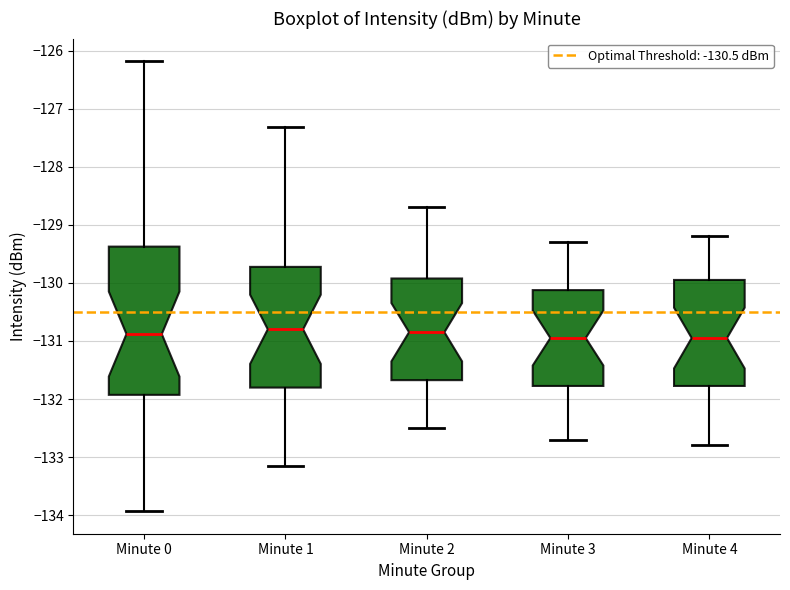

Which box is the tallest, from its lower edge to its upper edge?

Minute 0